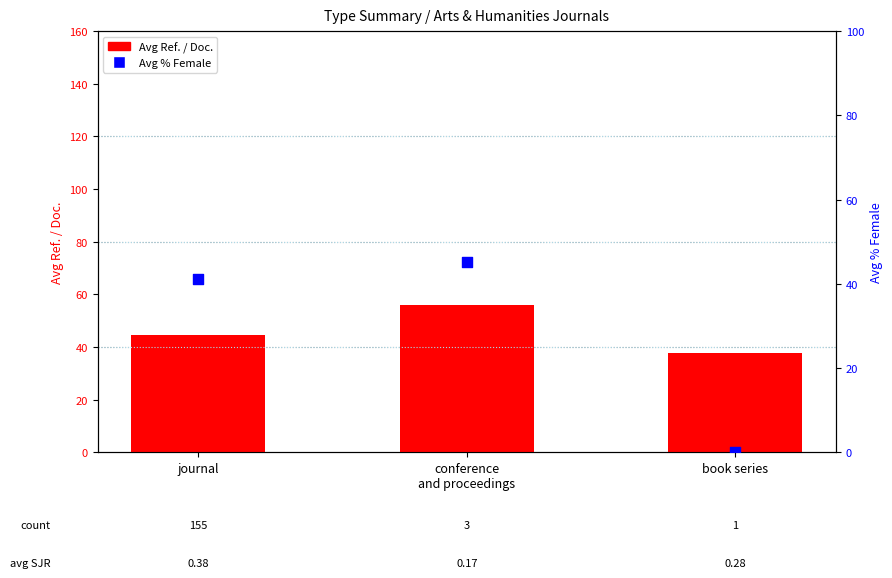

At which category is the sum across all series the highest?

conference
and proceedings